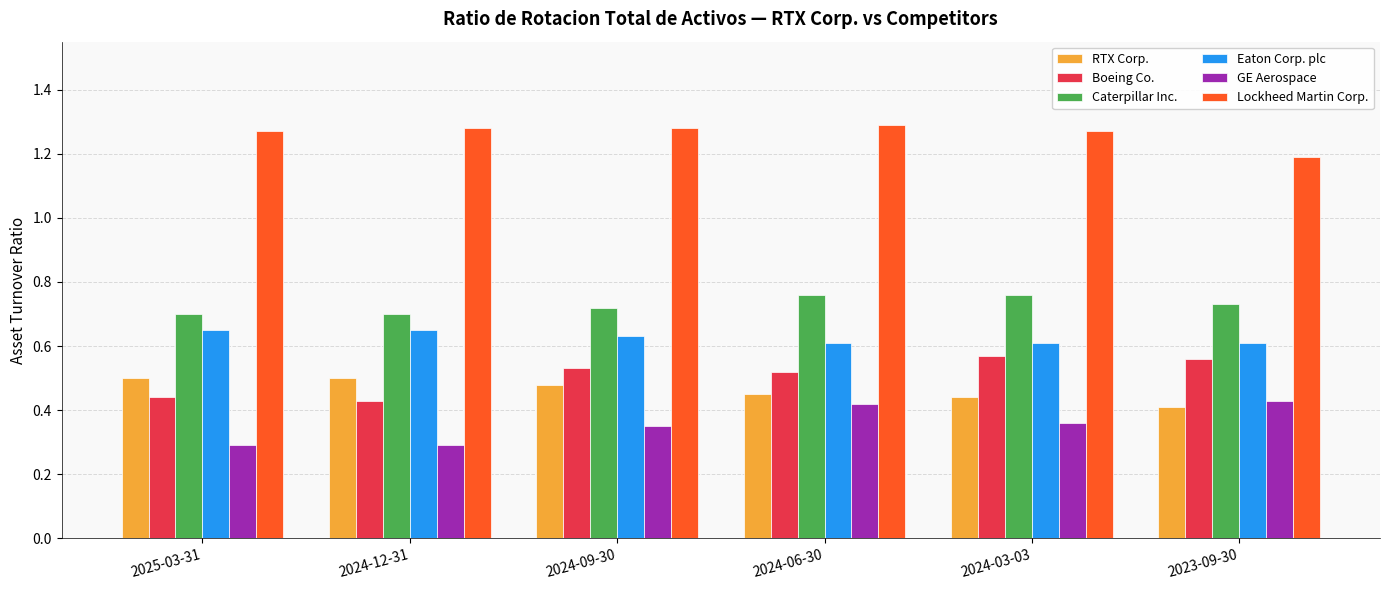

Is the value of Lockheed Martin Corp. at 2024-03-03 greater than the value of Boeing Co. at 2024-06-30?

Yes